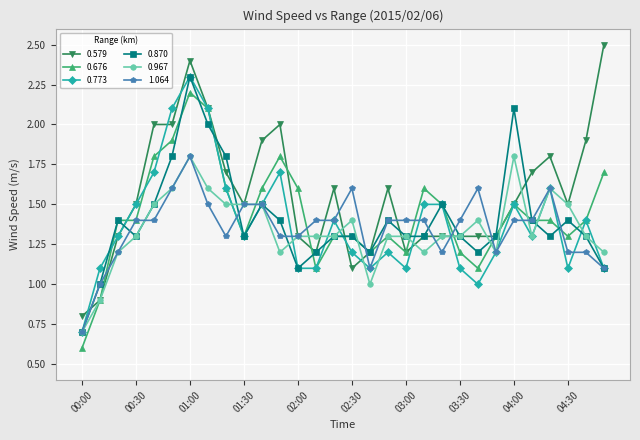

What are all the series names shown in the legend?

0.579, 0.676, 0.773, 0.870, 0.967, 1.064